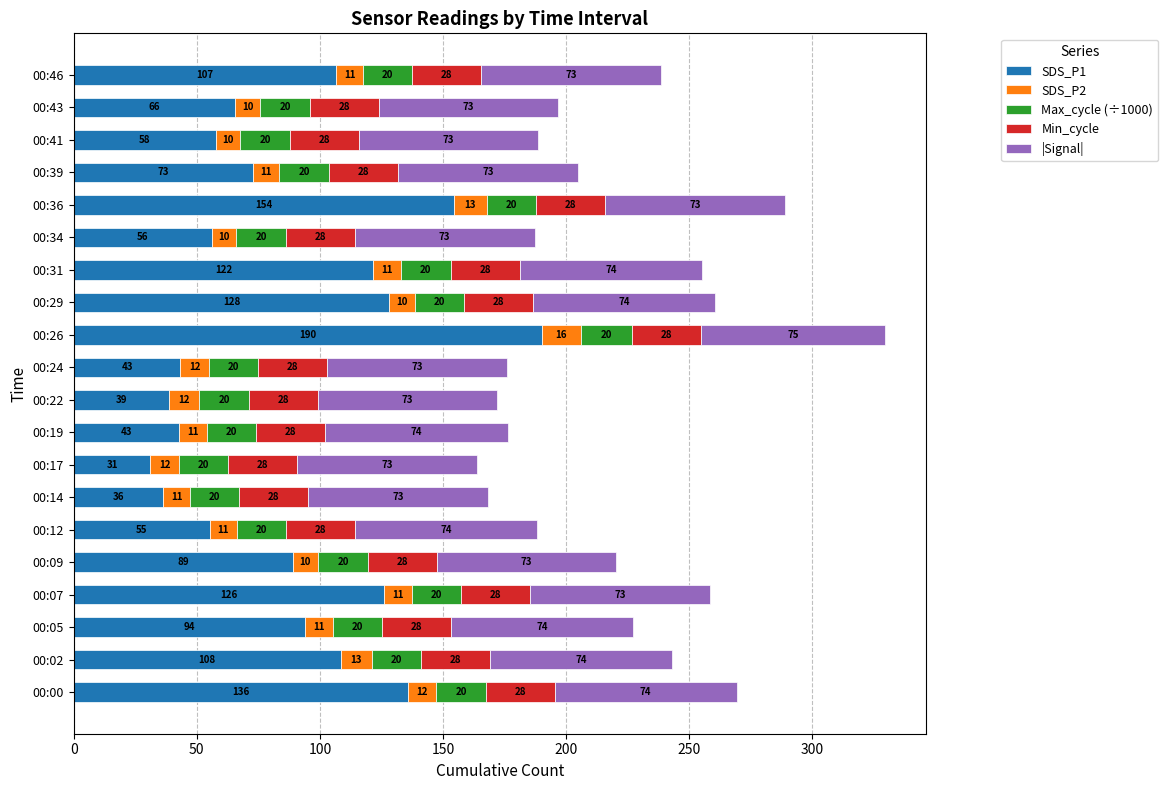

At which category is the sum across all series the highest?

00:26